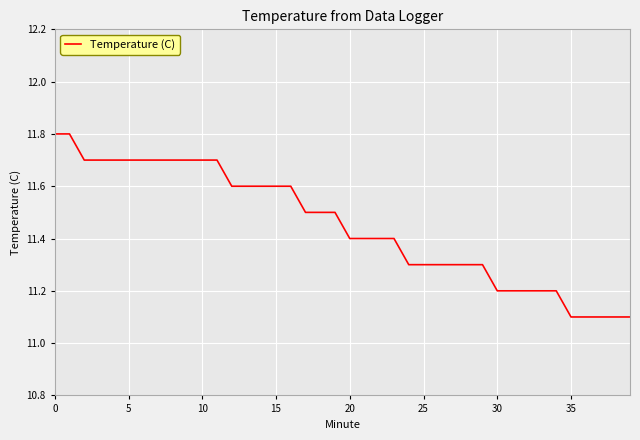

What is the difference between the maximum and minimum values?

0.7